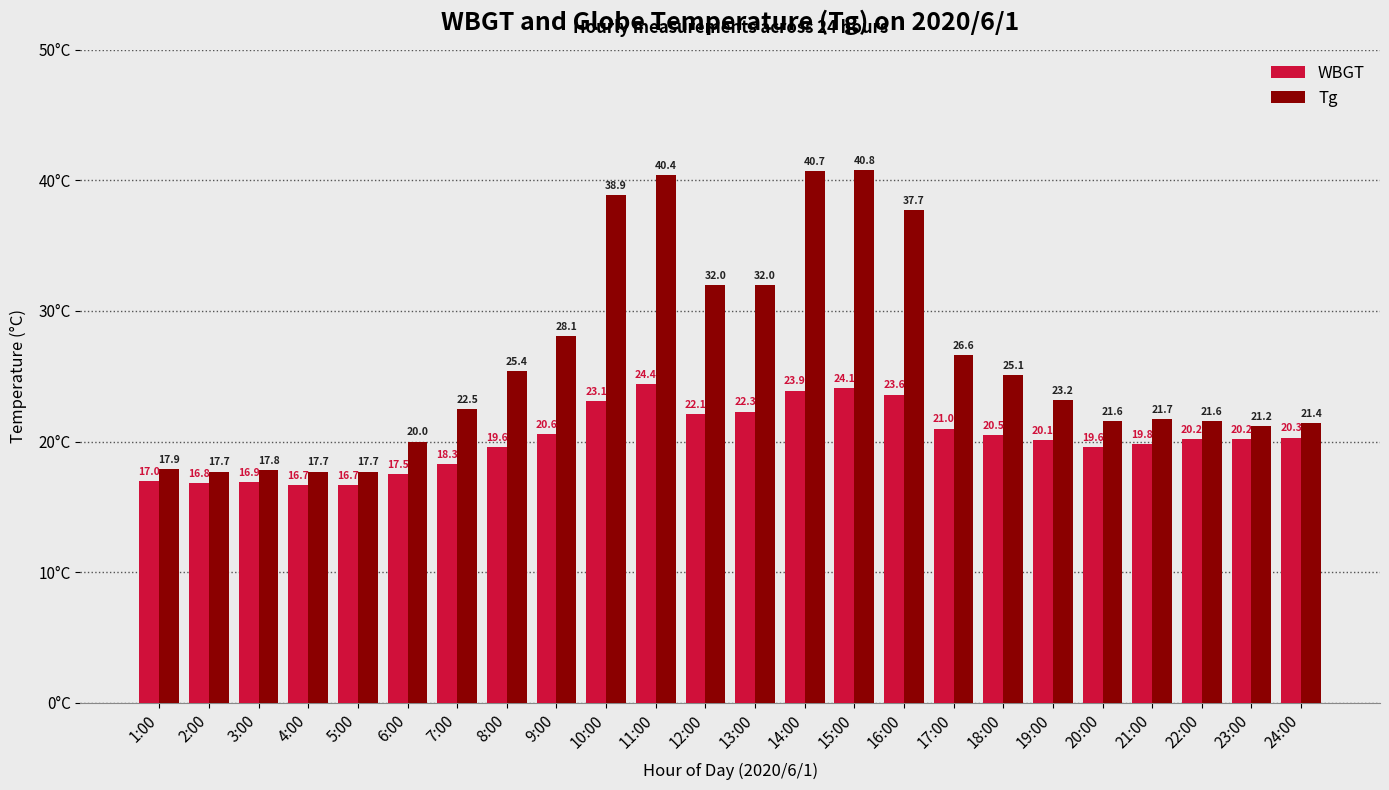

How many distinct data groups are displayed?

2